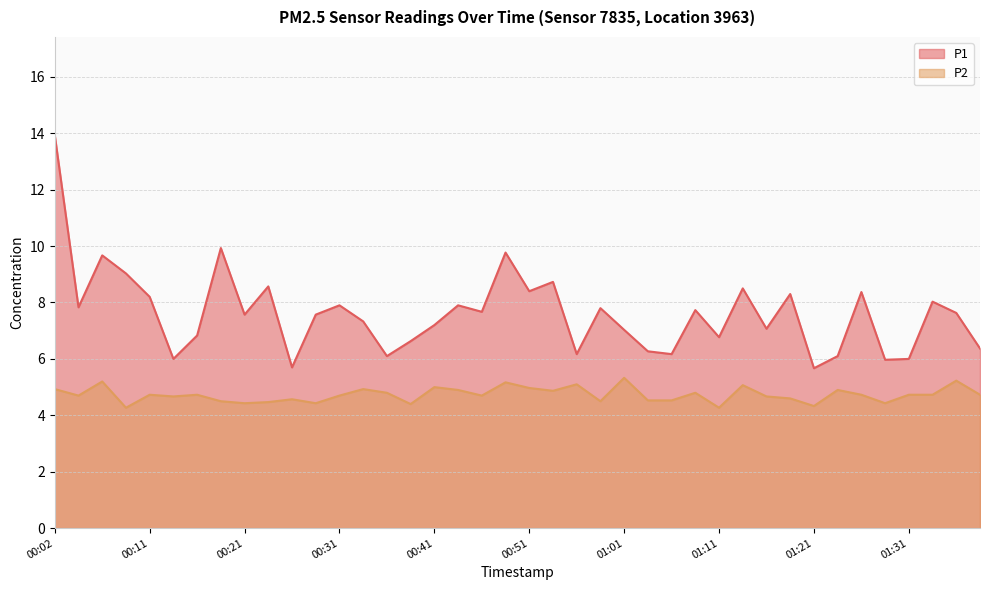

Which label corresponds to the largest value in the chart?

00:02